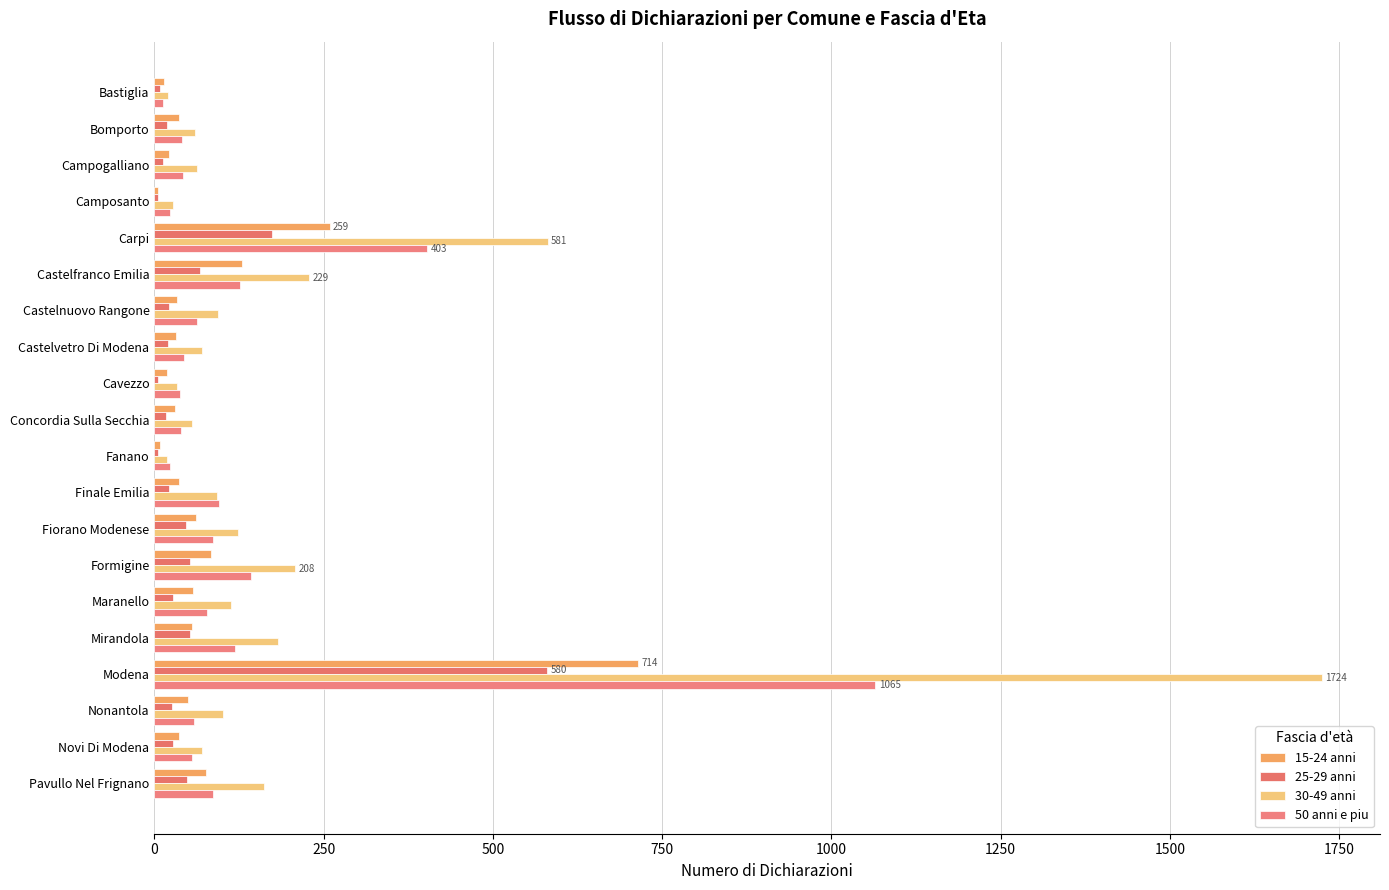

Count the number of categories in the chart.

20